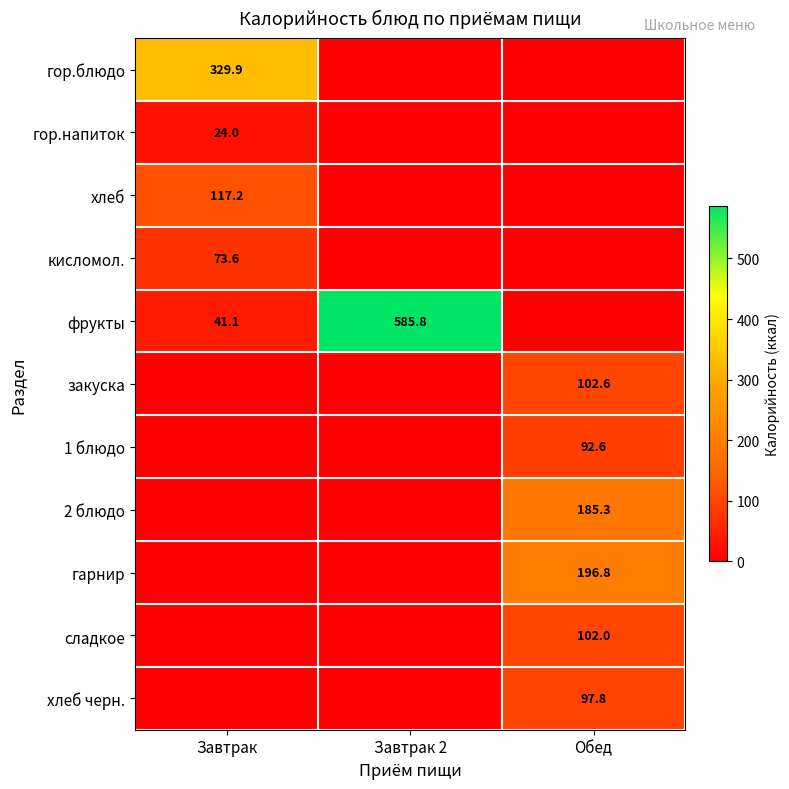

At how many categories does at least one series exceed 70?

3